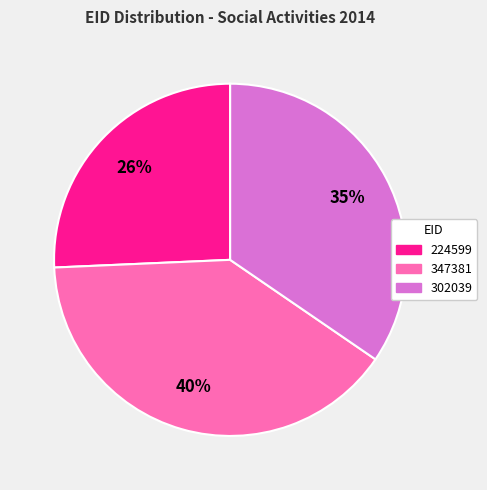

Is it true that 224599 is 26% of the pie?

True